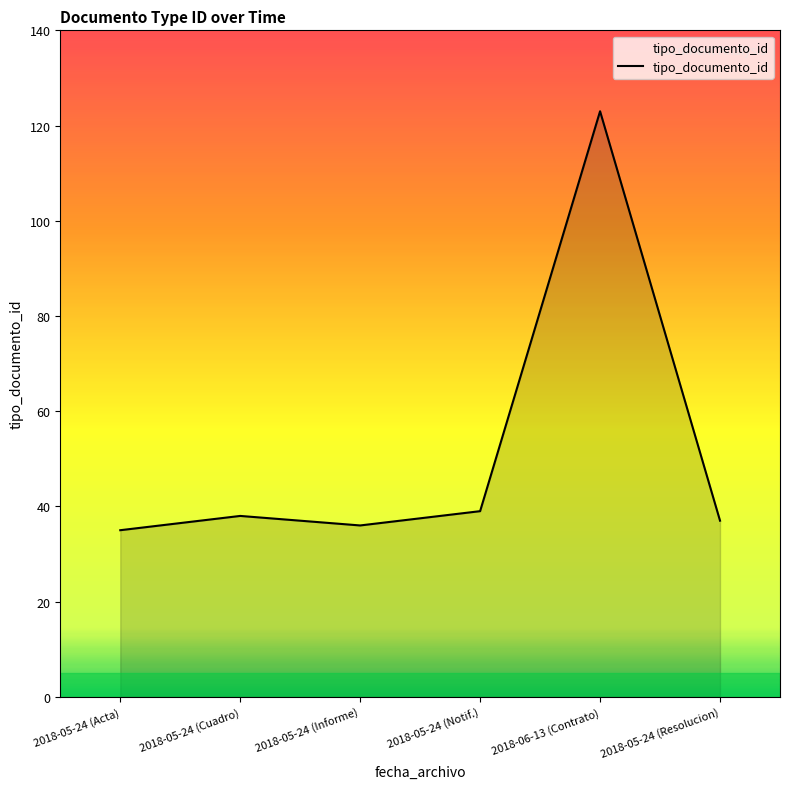

At which category does the data reach its first local valley?

2018-05-24 (Informe)